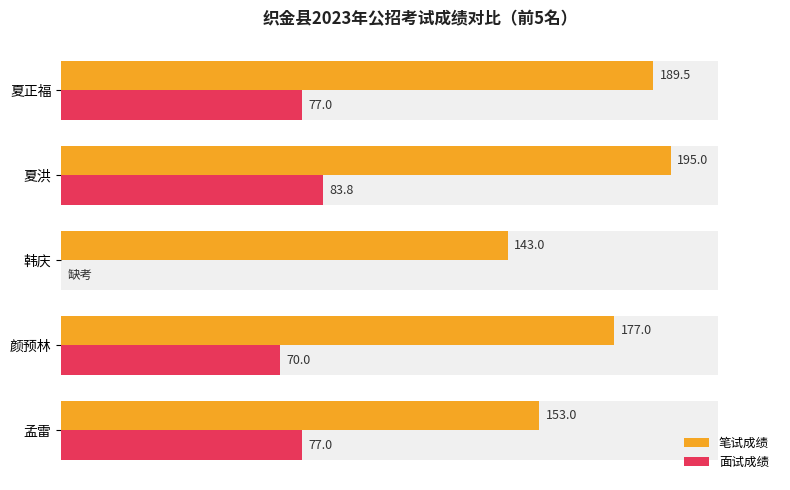

How many groups of bars are there?

5